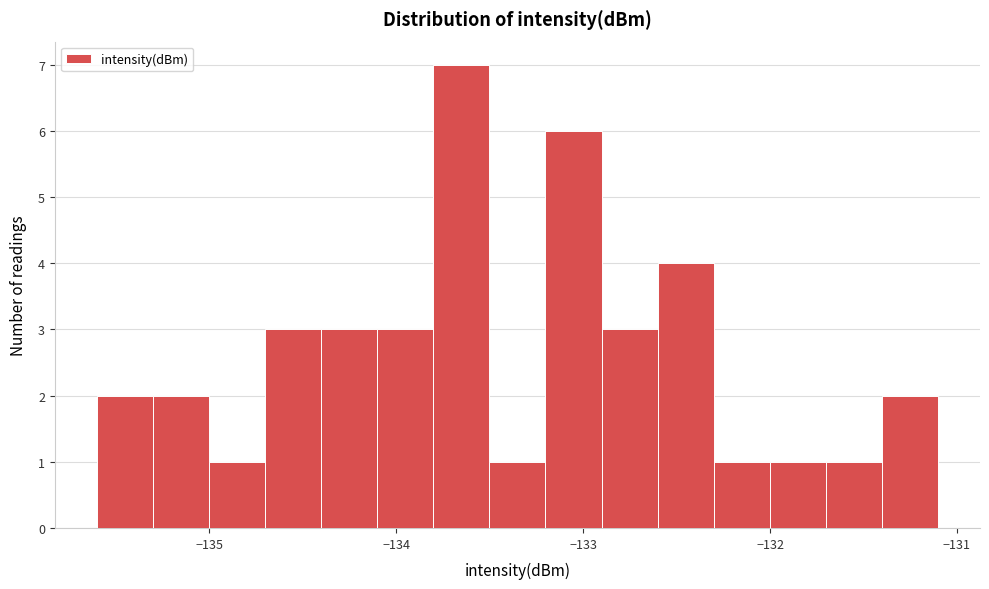

Read against the x-axis, roughly where is the centre of the tallest bar?

-133.7